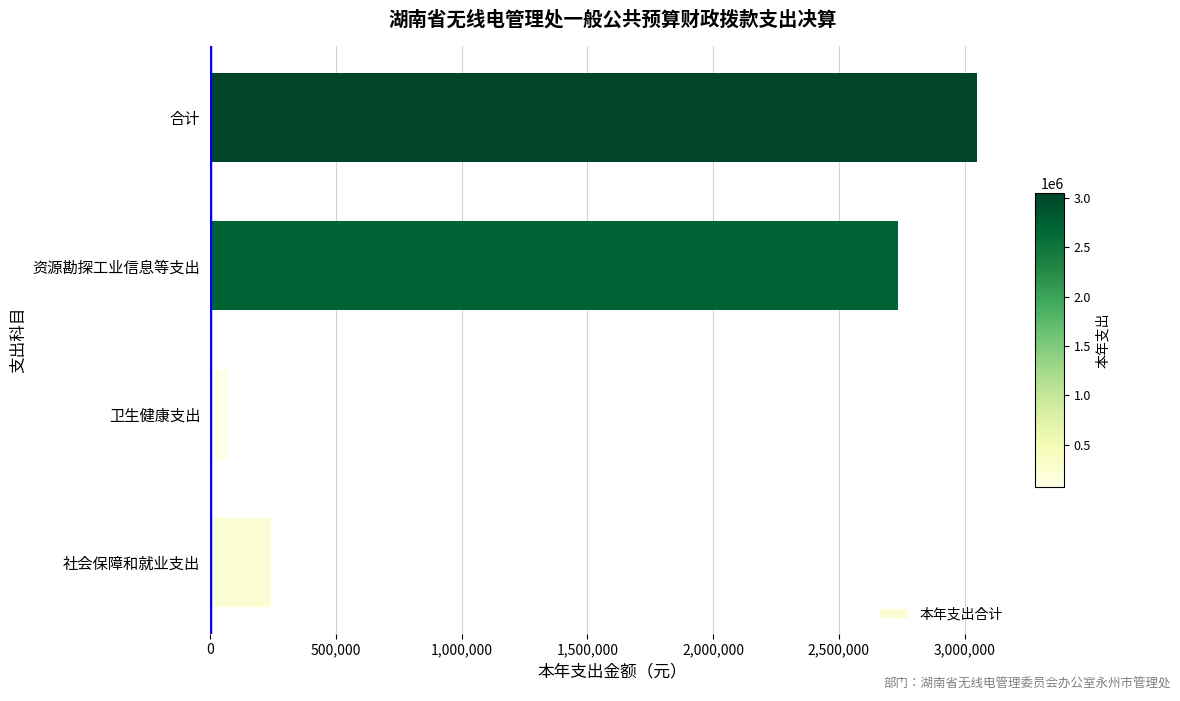

List the labels in order of value, largest first.

合计, 资源勘探工业信息等支出, 社会保障和就业支出, 卫生健康支出